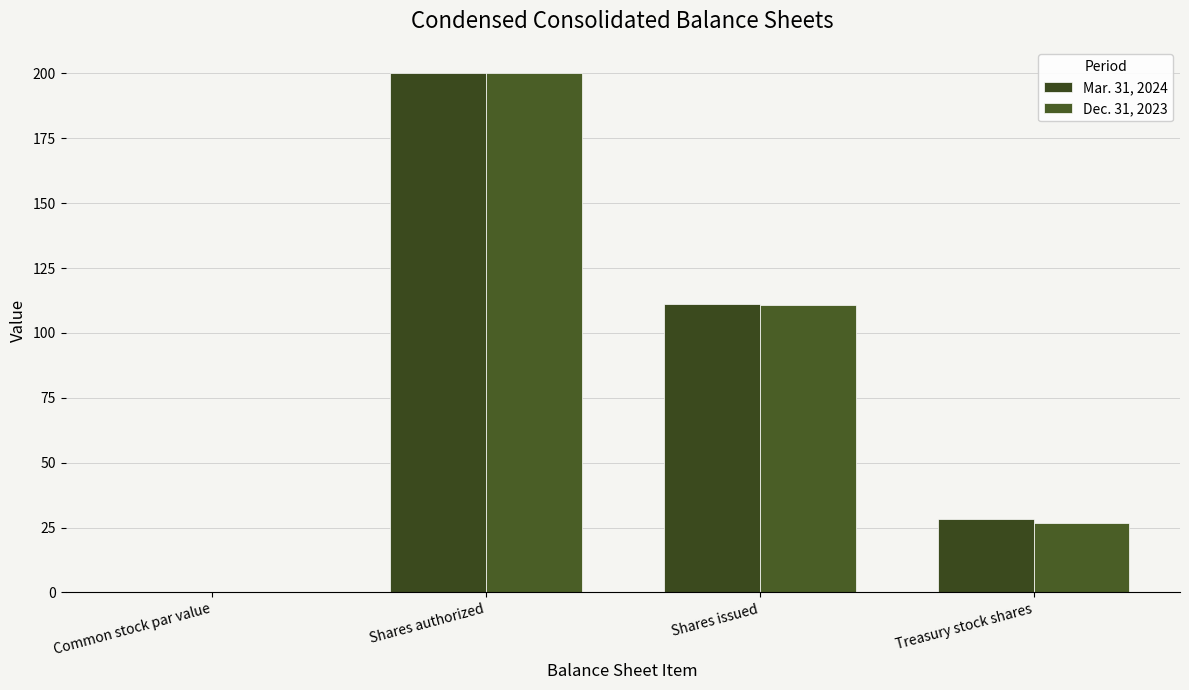

The value of Dec. 31, 2023 at Treasury stock shares is 26.7. True or false?

True